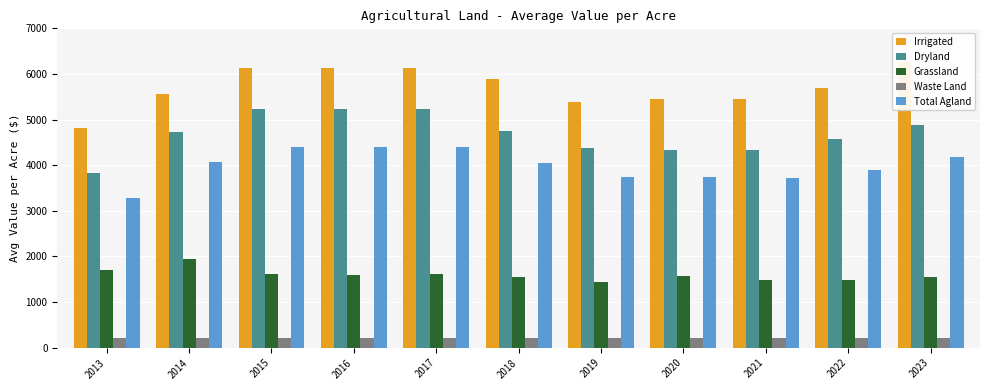

At 2016, list the series in order from smallest to largest.

Waste Land, Grassland, Total Agland, Dryland, Irrigated